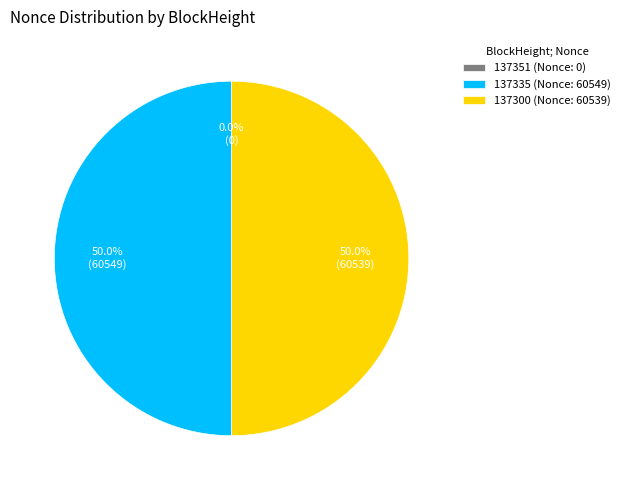

What percentage is NOT represented by 137351?

100.0%